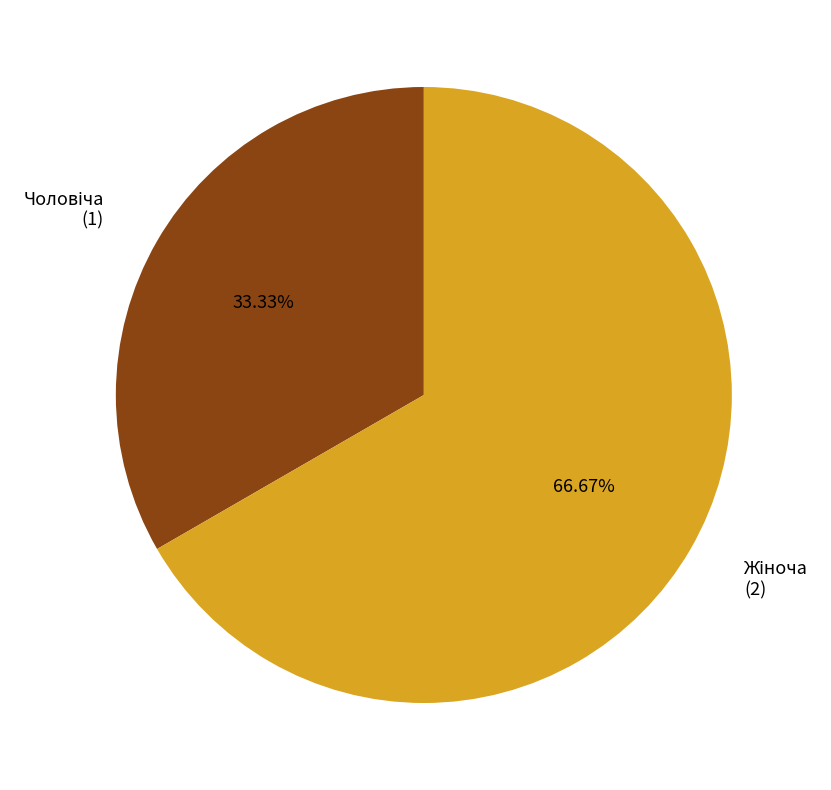

Is there any slice that represents more than half of the pie?

Yes